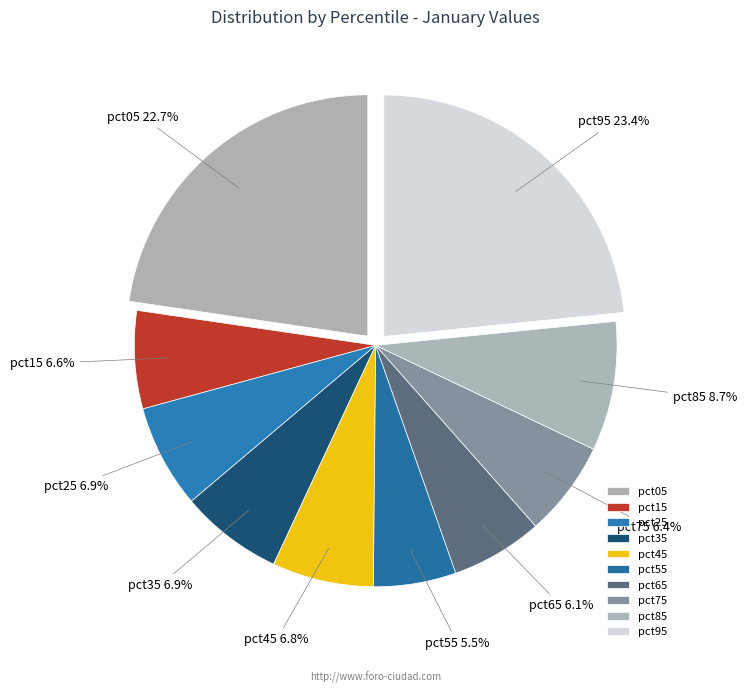

Count the number of slices in the pie.

10